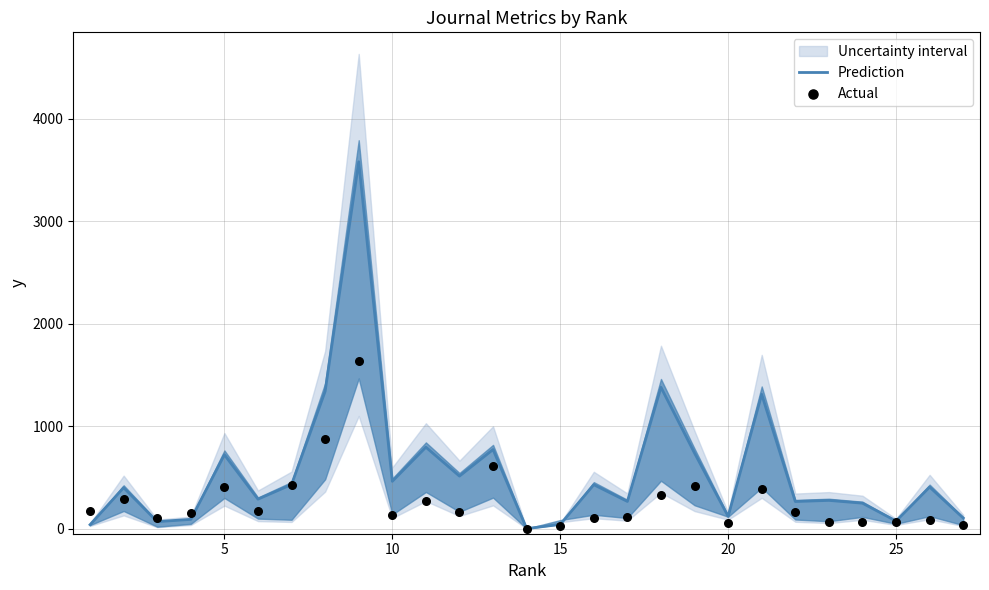

Which series has the widest spread of Y values?

Prediction